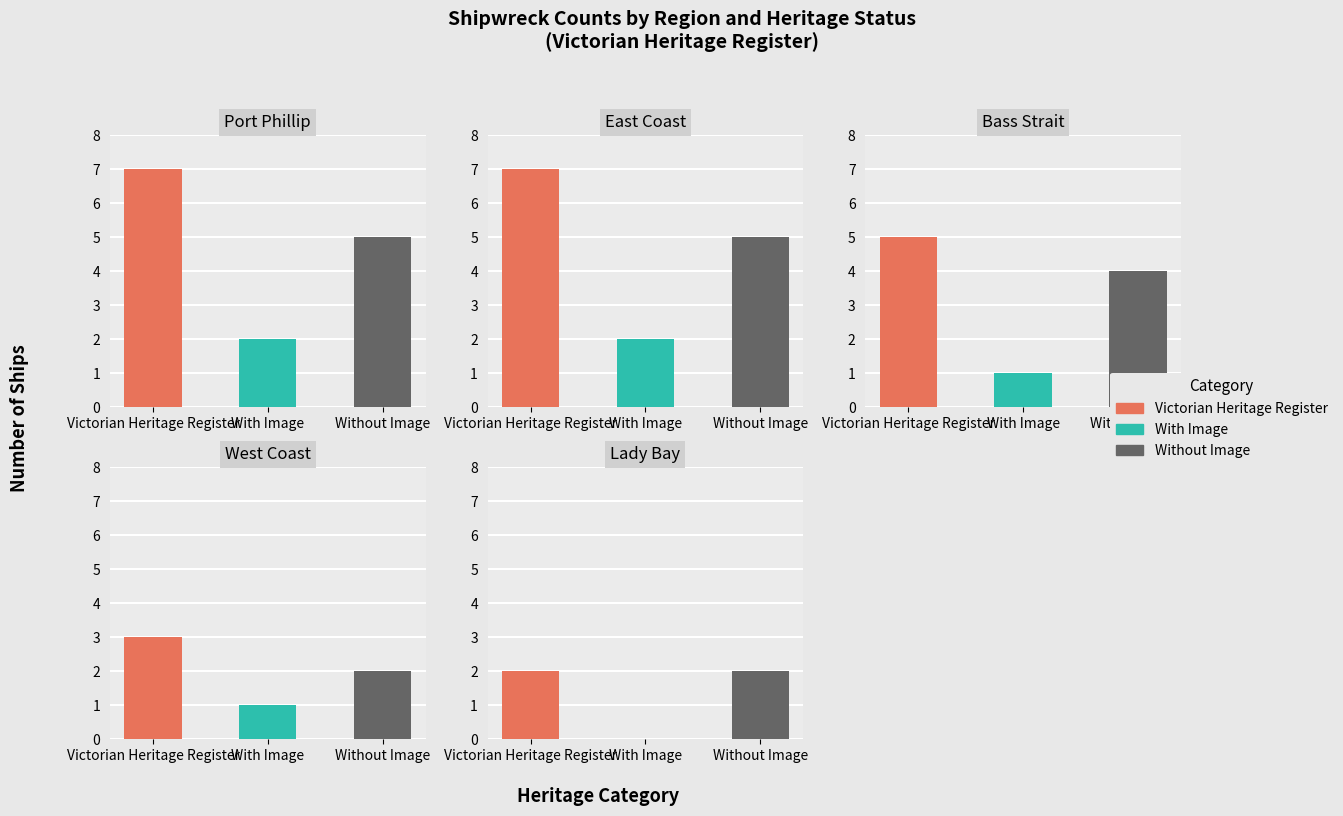

How many data points in Victorian Heritage Register are above 5?

2